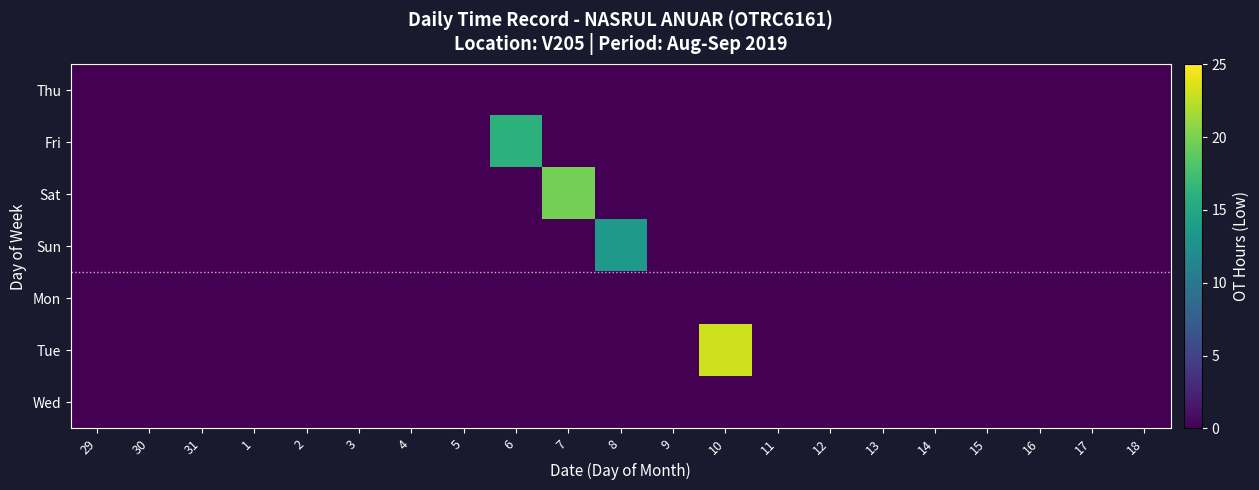

At which category is the sum across all series the highest?

10